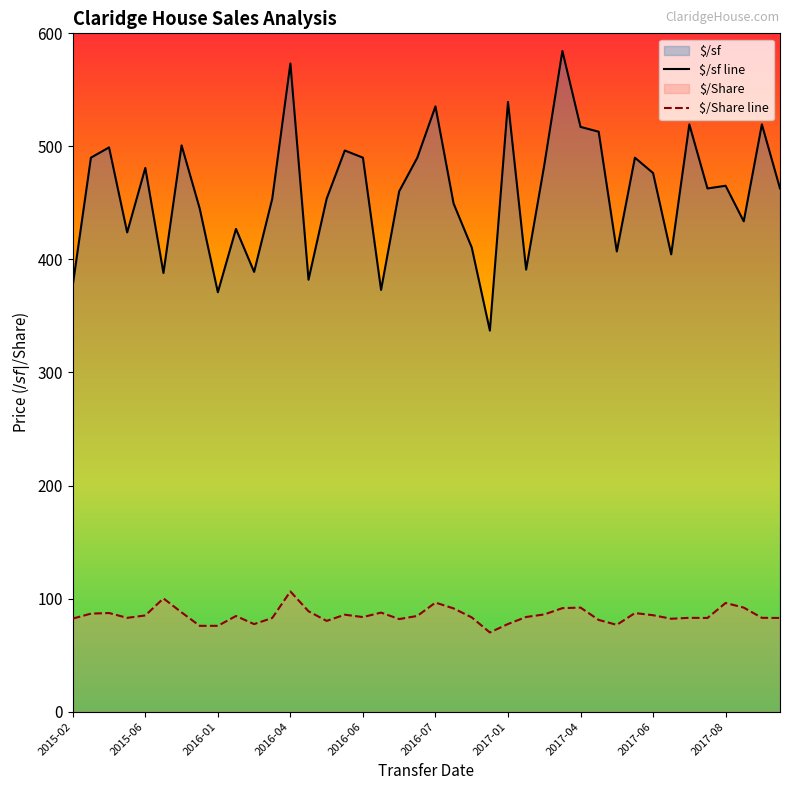

Reading left to right, what are all the values shown in this chart?

$/sf line: 377.3	490.0	499.1	423.9	480.9	388.0	500.9	445.0	371.0	427.0	389.0	453.7	573.3	382.1	453.7	496.4	490.0	373.1	460.3	490.0	535.4	449.4	410.6	337.1	539.3	391.0	483.3	584.4	517.2	513.0	407.1	490.0	476.4	404.5	519.5	462.8	465.2	433.7	519.5	462.8
$/Share line: 82.3	86.7	87.2	83.0	85.1	100.2	87.8	75.9	75.9	84.6	77.4	82.9	106.3	88.8	80.3	85.8	83.7	87.6	81.9	84.7	96.5	91.3	83.4	70.1	77.5	83.7	86.0	91.6	92.0	81.2	76.8	87.2	85.3	82.2	83.0	82.9	96.1	92.0	83.0	82.9